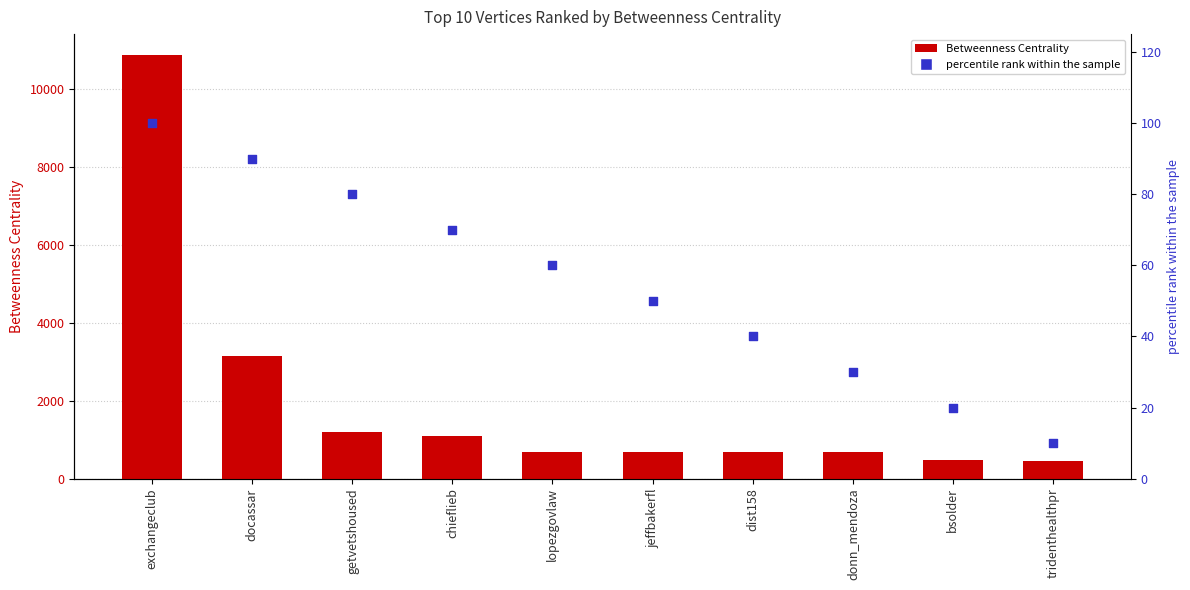

Which series reaches the minimum Y coordinate?

percentile rank within the sample